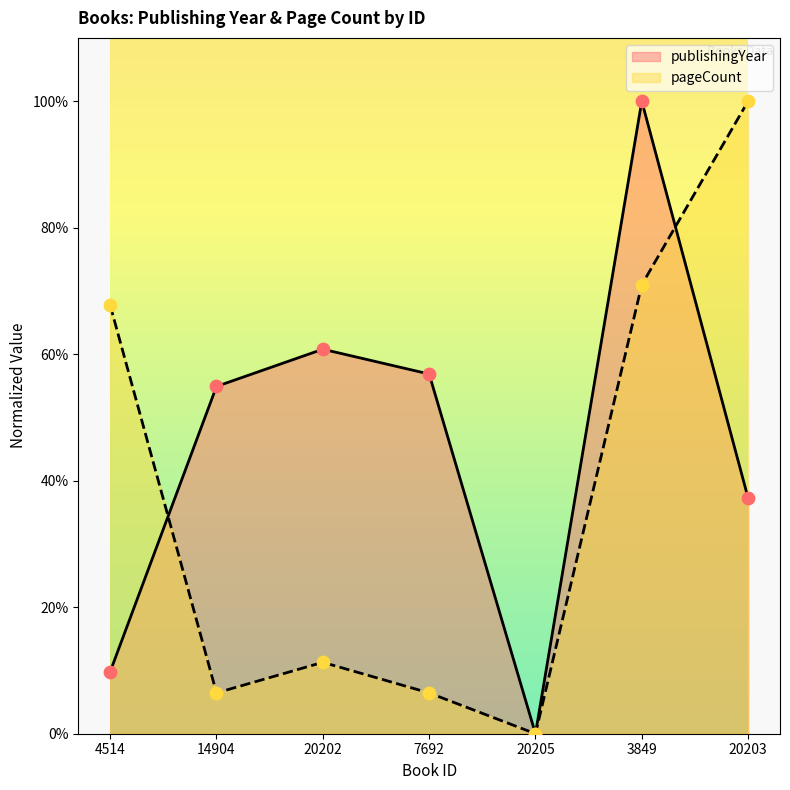

At how many categories does at least one series exceed 37?

6